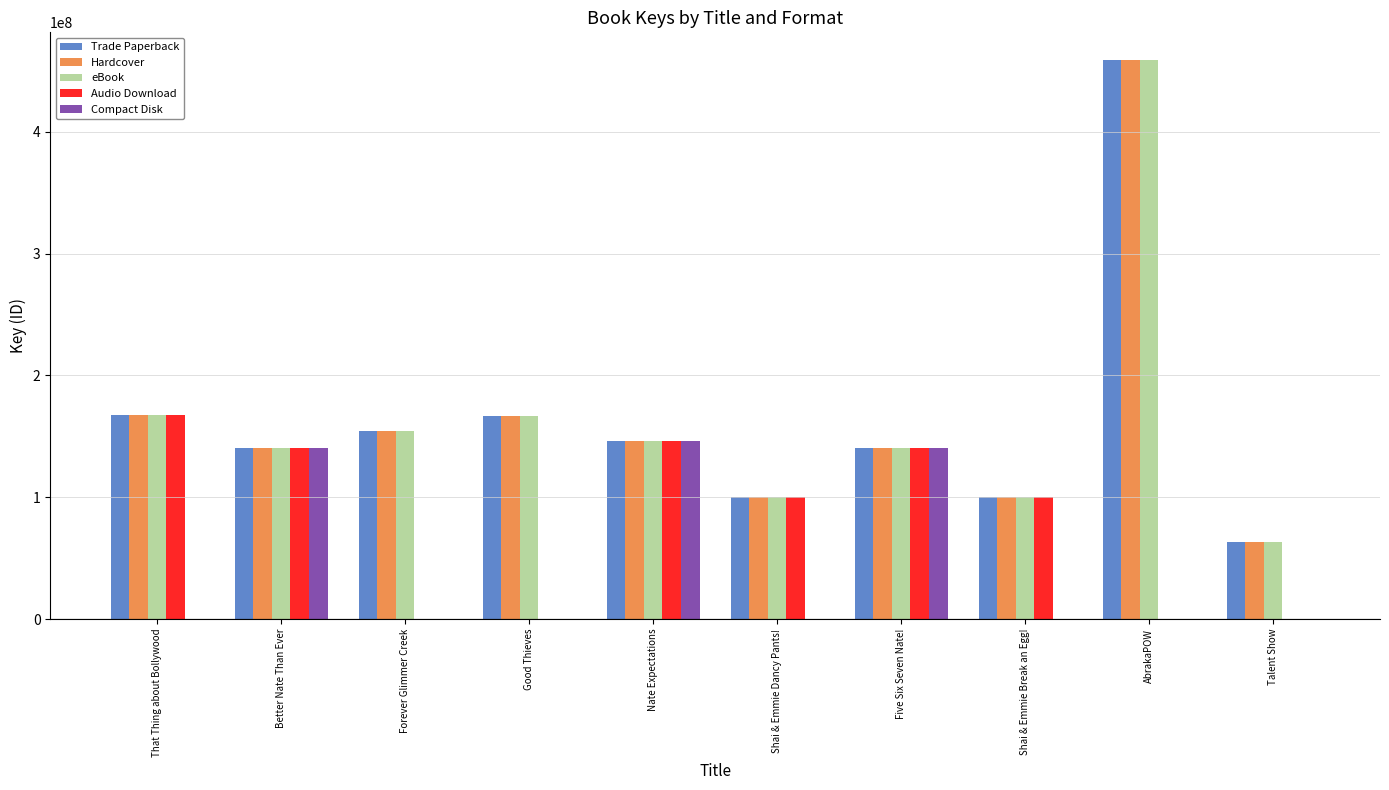

Is the value of Hardcover at AbrakaPOW greater than the value of Compact Disk at That Thing about Bollywood?

Yes